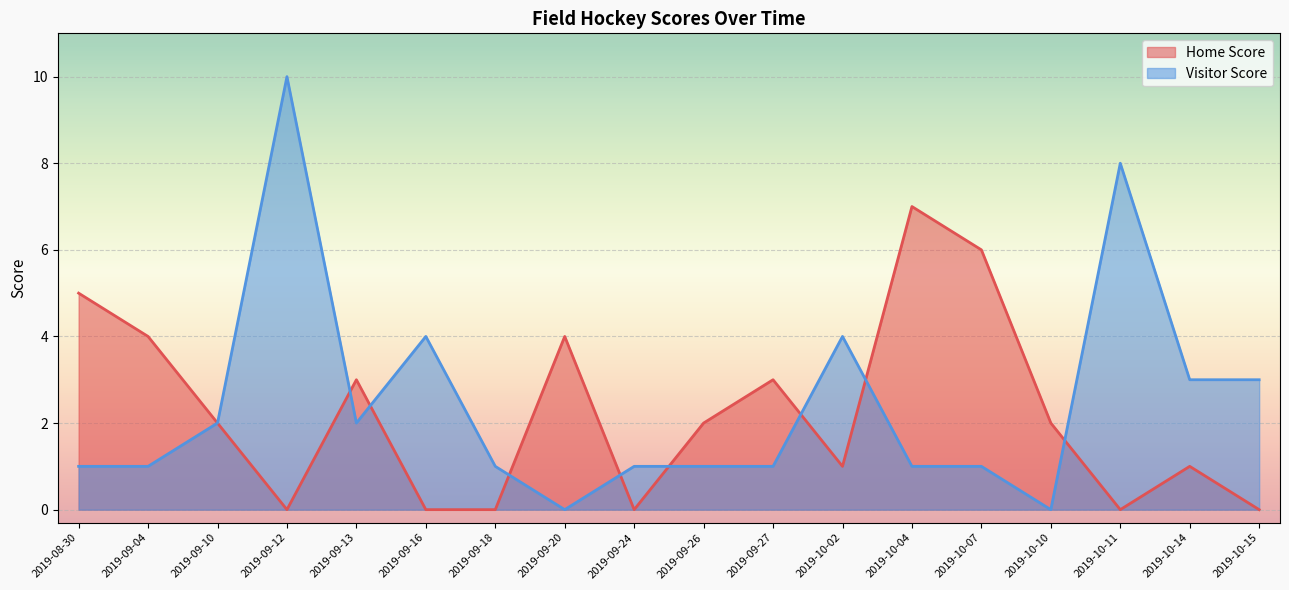

At 2019-10-15, list the series in order from smallest to largest.

Home Score, Visitor Score